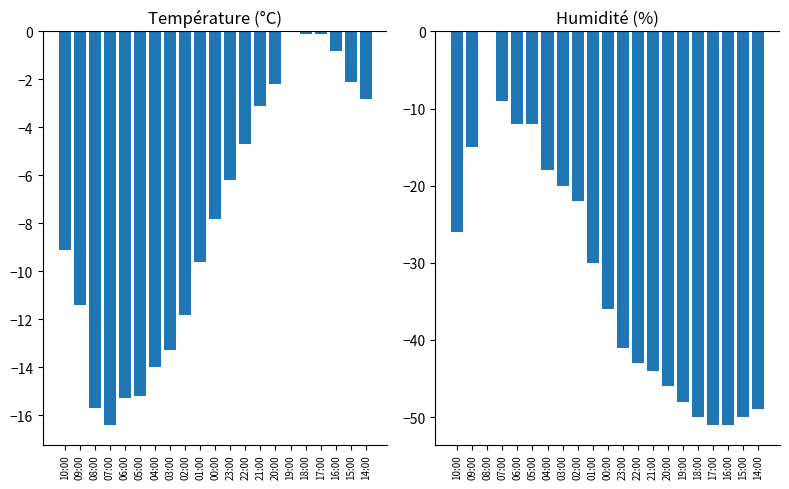

Rank the series by their maximum value, from lowest to highest.

Température (ºC), Humidité (%)